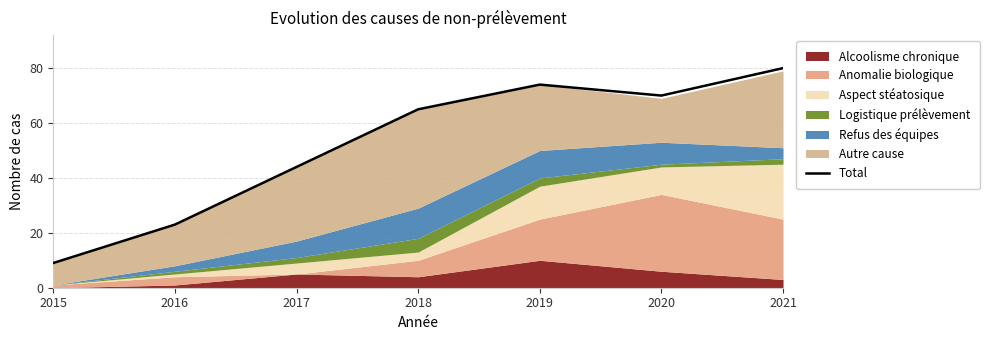

List the labels in order of Total value, largest first.

2021, 2019, 2020, 2018, 2017, 2016, 2015